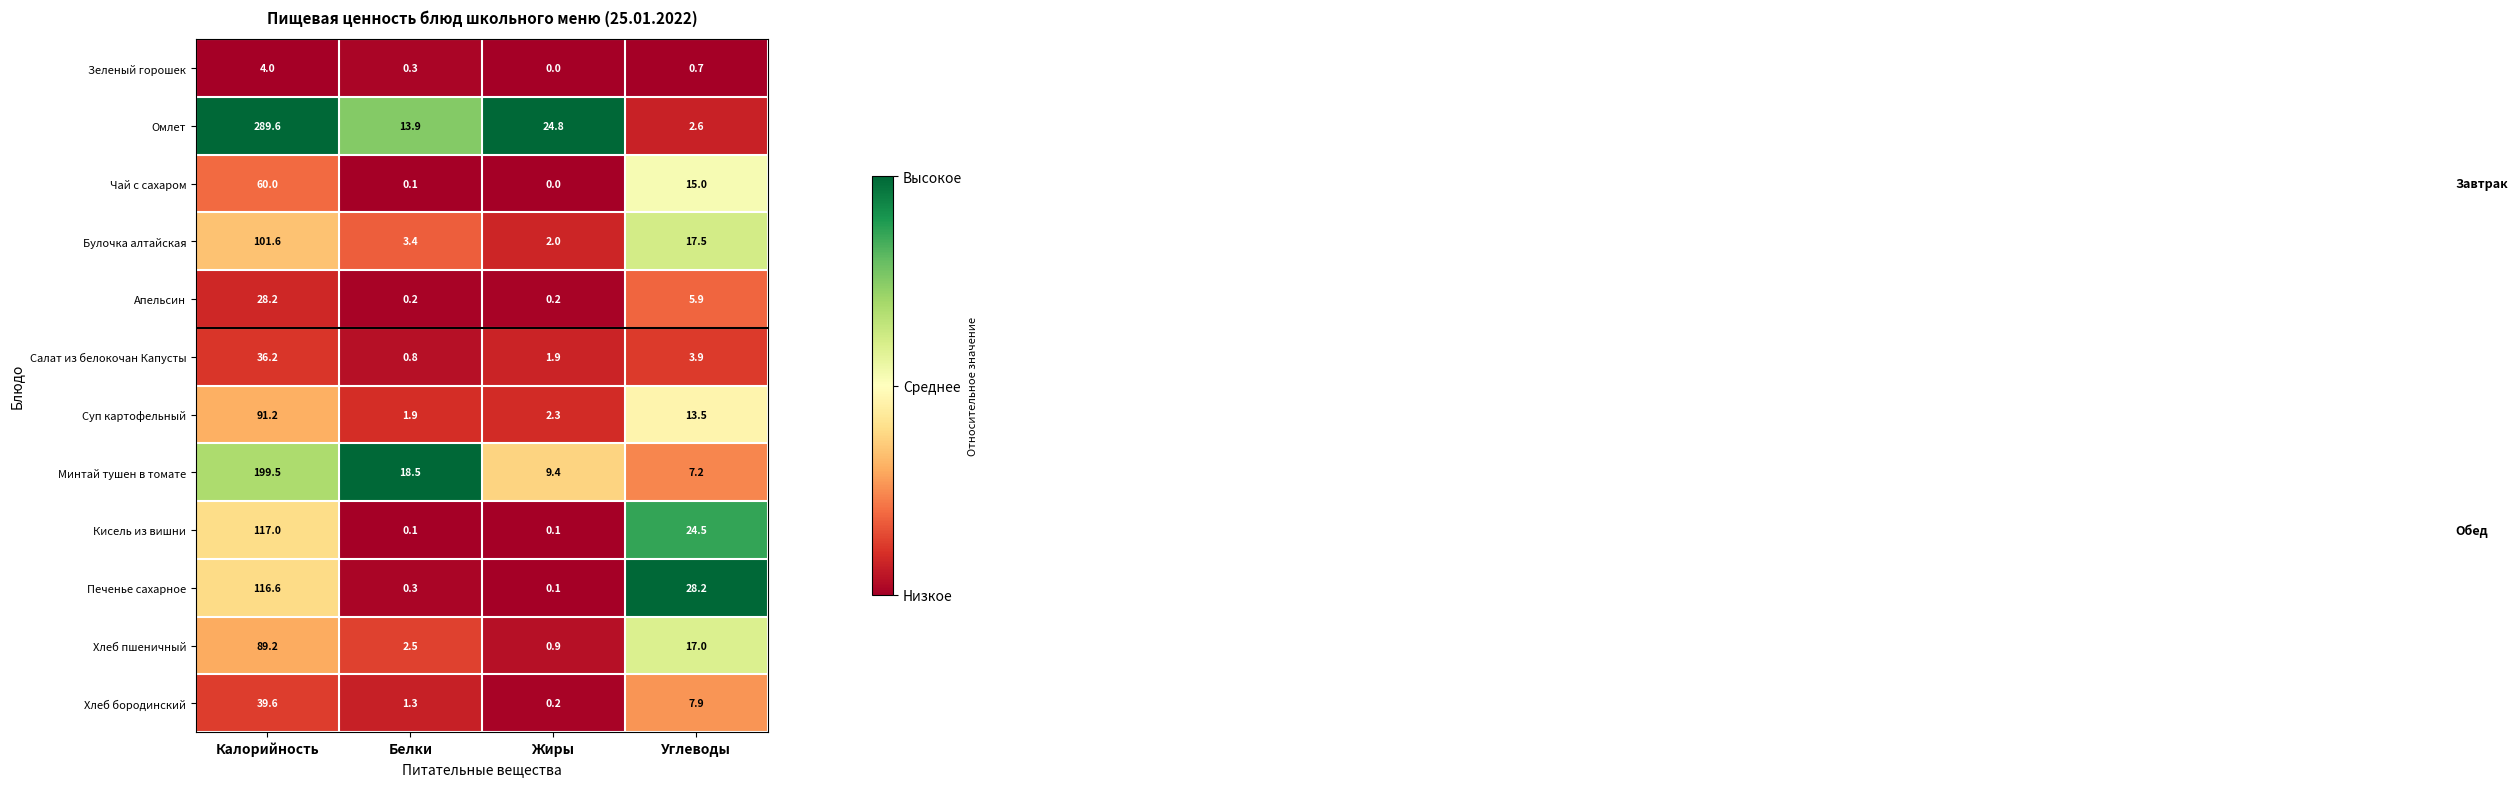

At which label is Омлет closest to 146?

Жиры